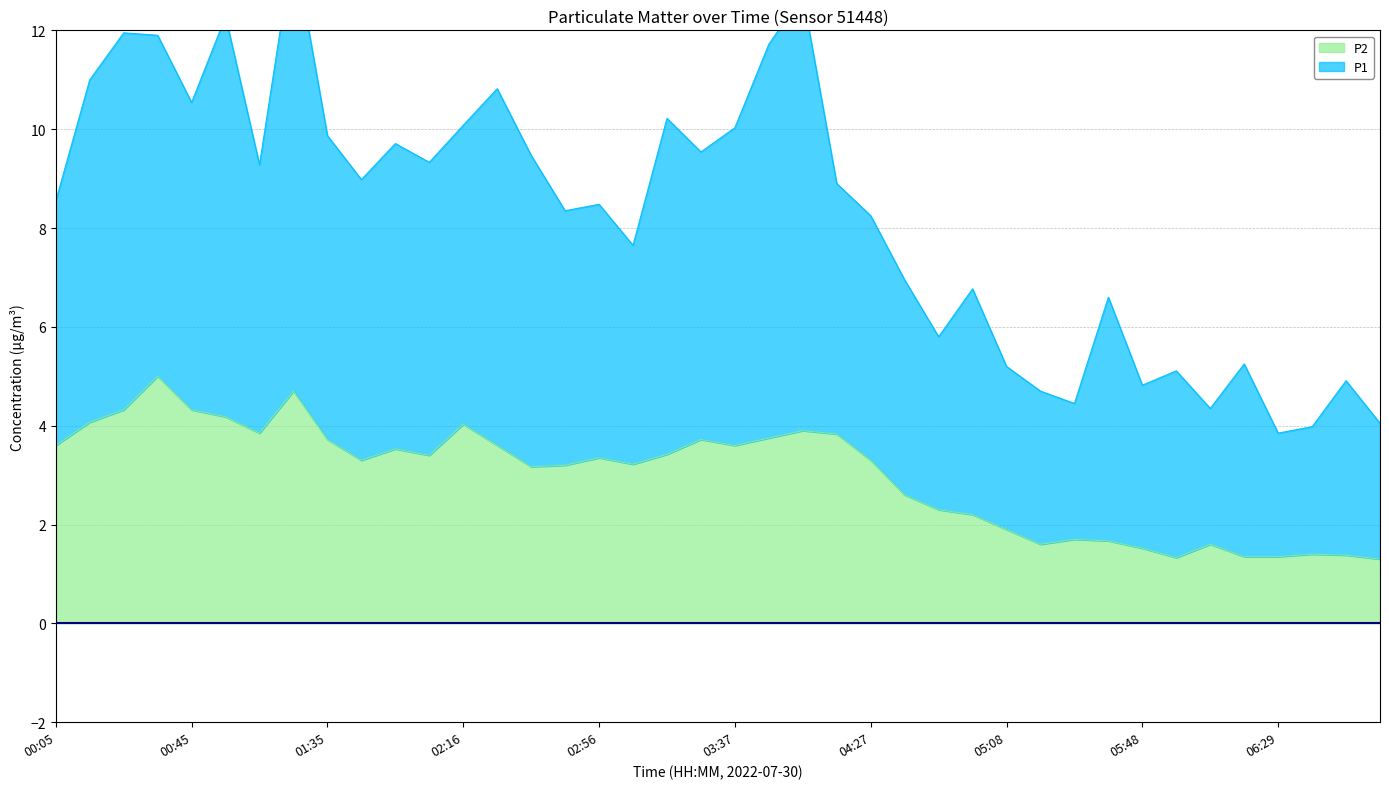

Rank the series at 05:38 from highest to lowest value.

P1, P2